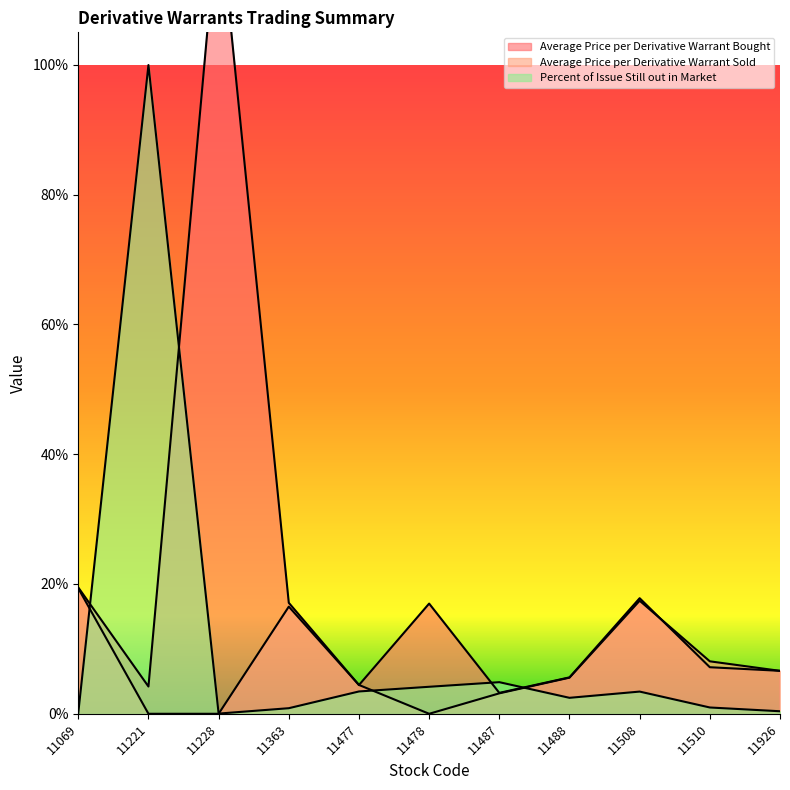

At how many categories does at least one series exceed 0?

11